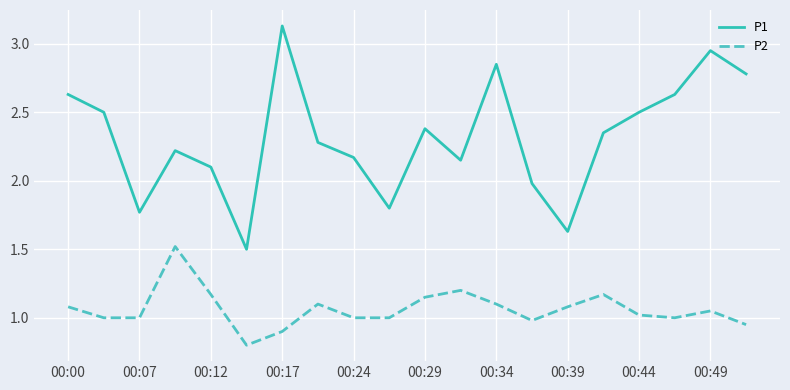

Which series has the widest spread of values?

P1